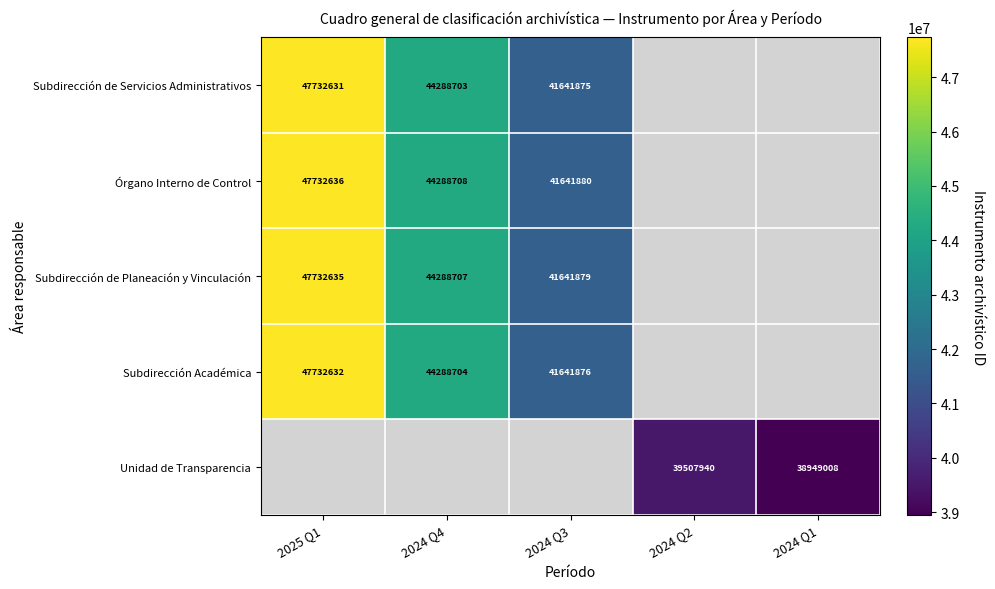

What is the minimum value shown in the chart?

38949008.0